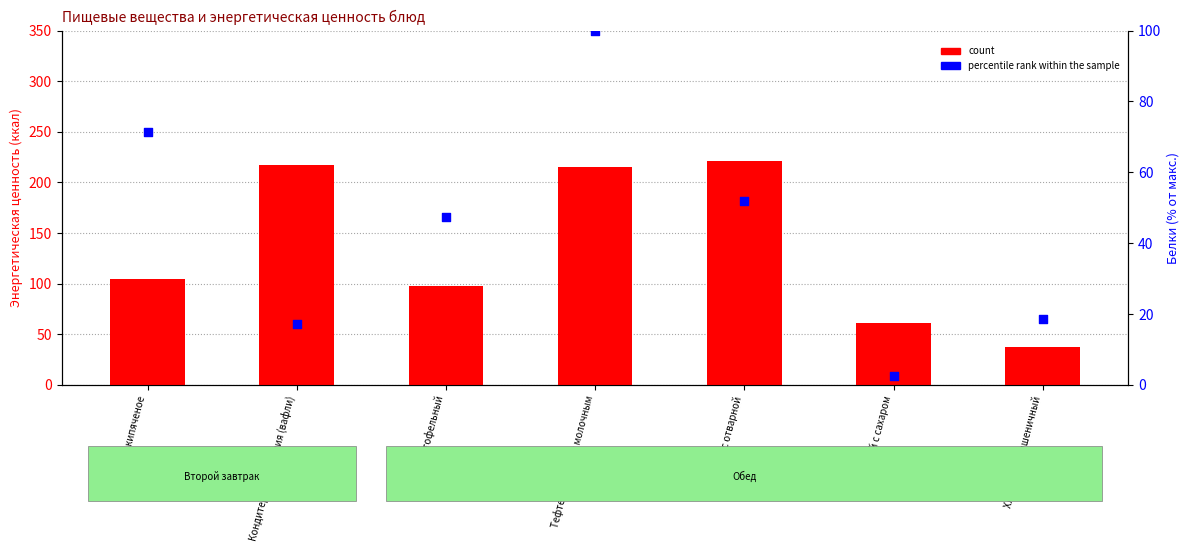

Which series has the largest Y range (max minus min)?

count